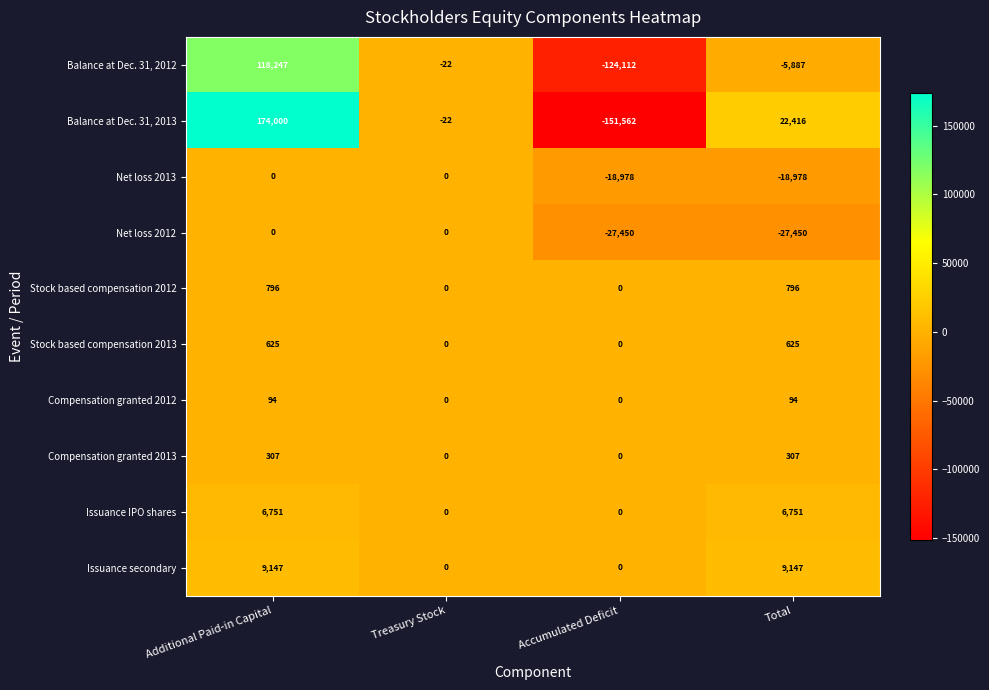

How many values in the Compensation granted 2013 series are below 307?

2